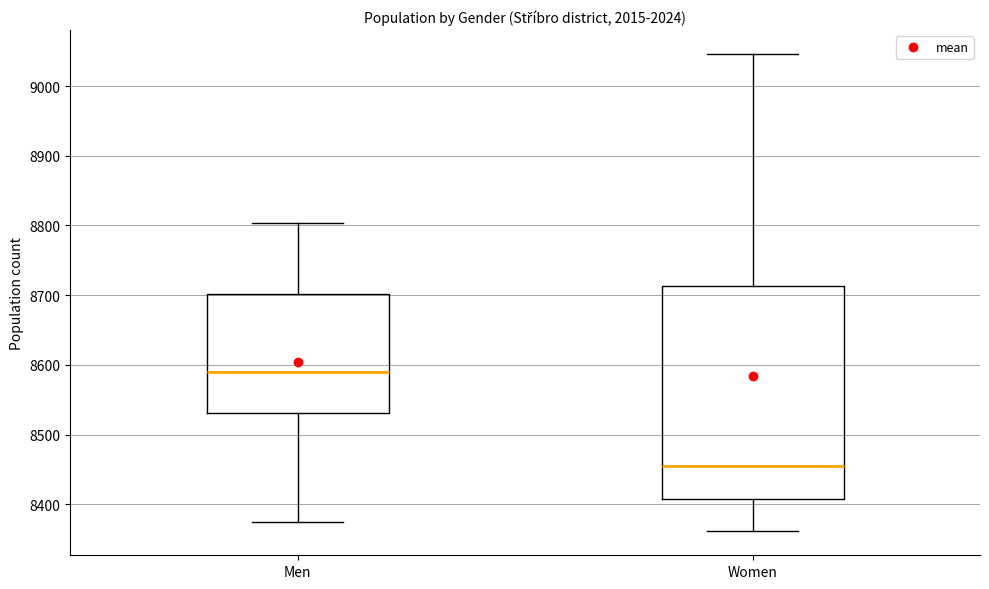

Where is the upper edge of the box for Women on the y-axis? The values are not printed on the chart, so give them approximately, as read against the axis.

8710